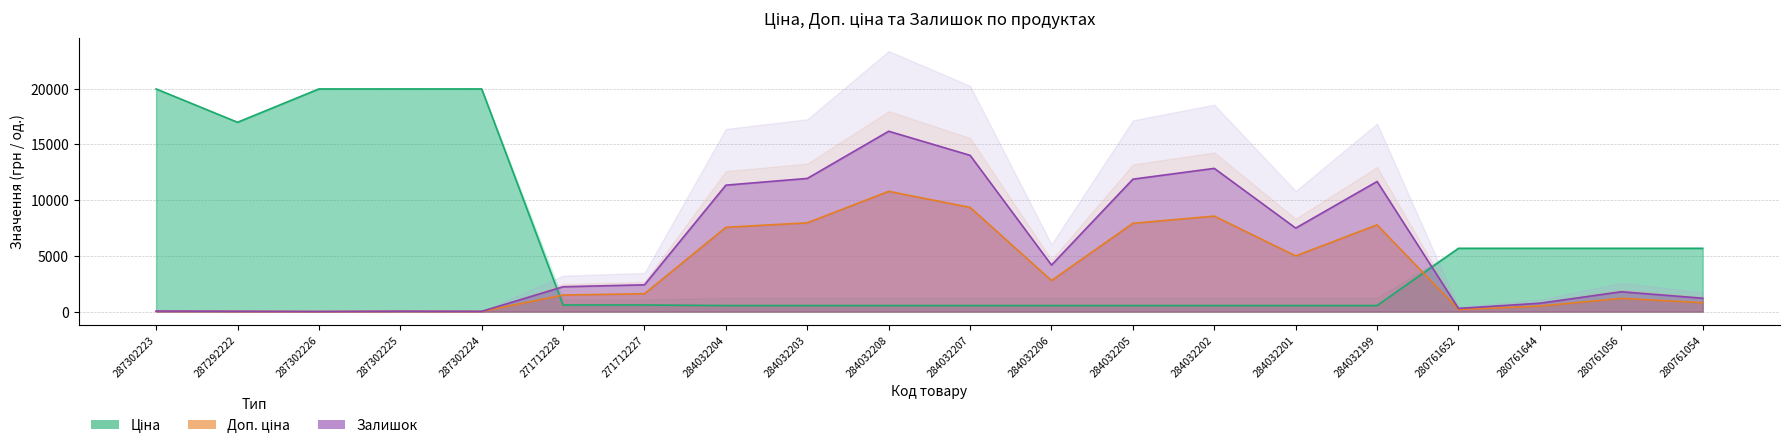

List the series in order of their peak value, highest first.

Ціна, Залишок